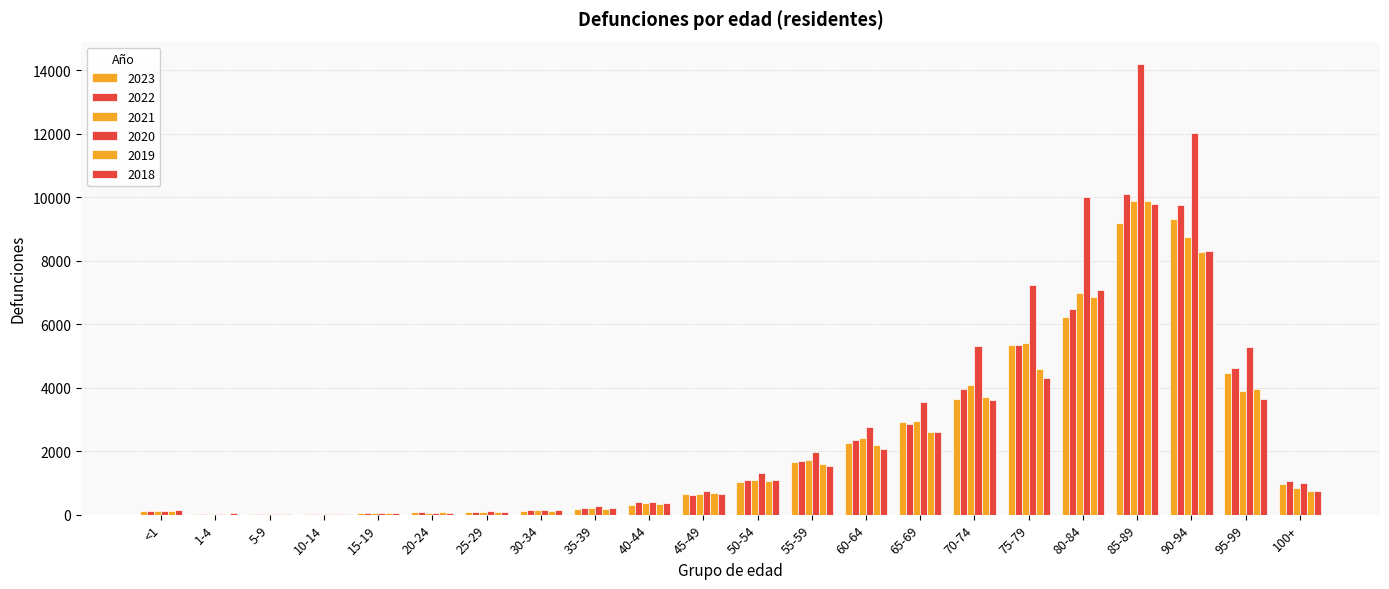

How many distinct data groups are displayed?

6